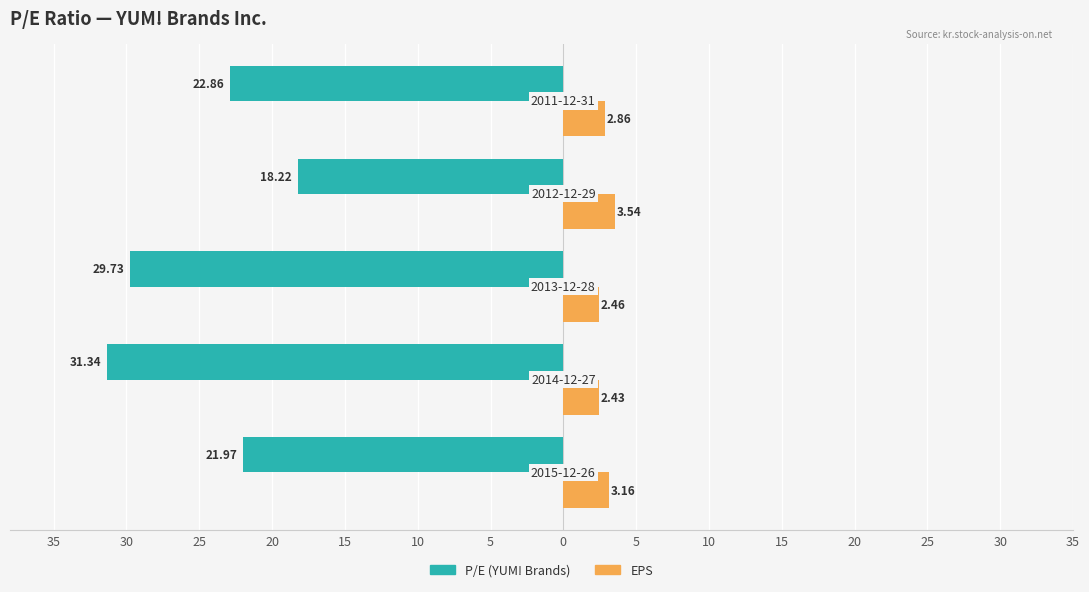

What are all the series names shown in the legend?

P/E (YUM! Brands), EPS